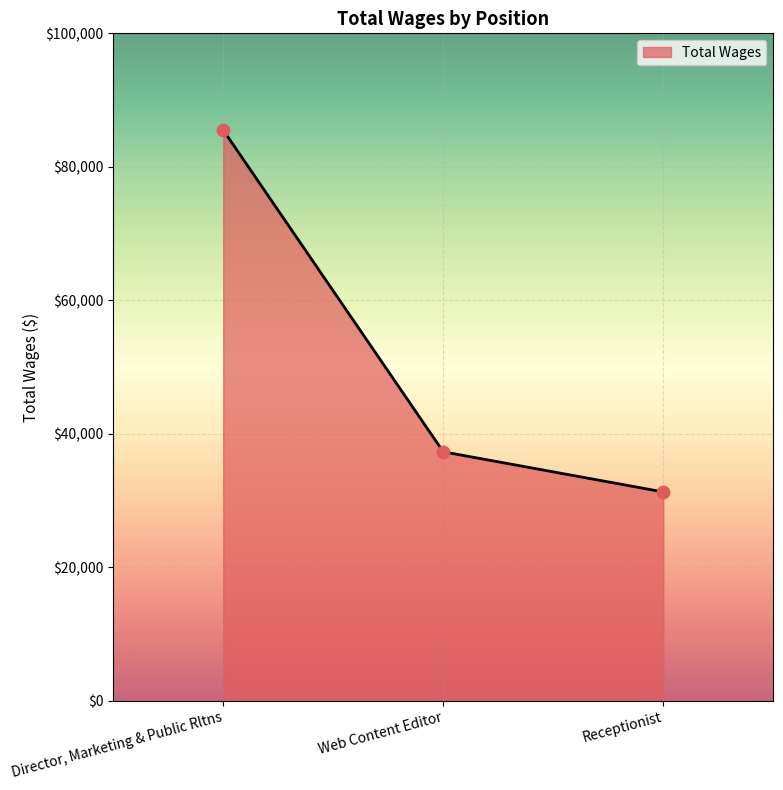

What is the change in value from Web Content Editor to Receptionist?

-6018